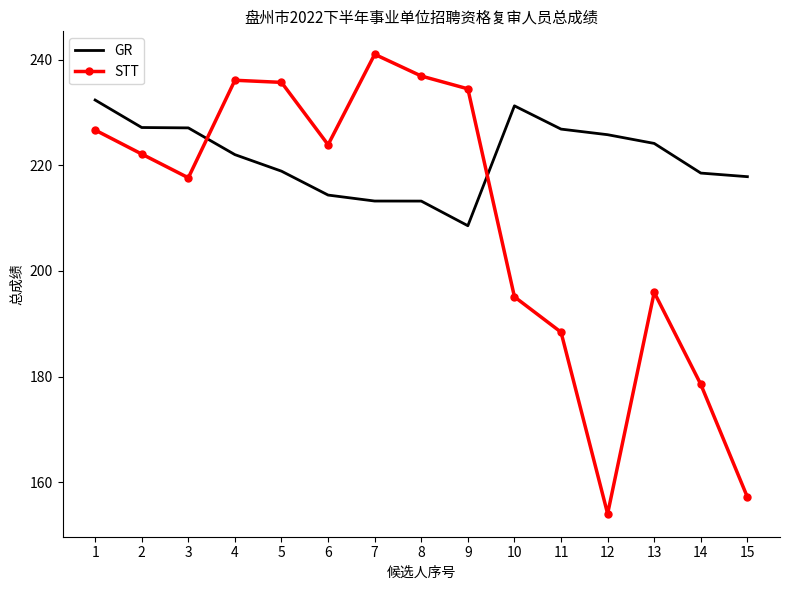

What is the total value across all series at 11?

415.3